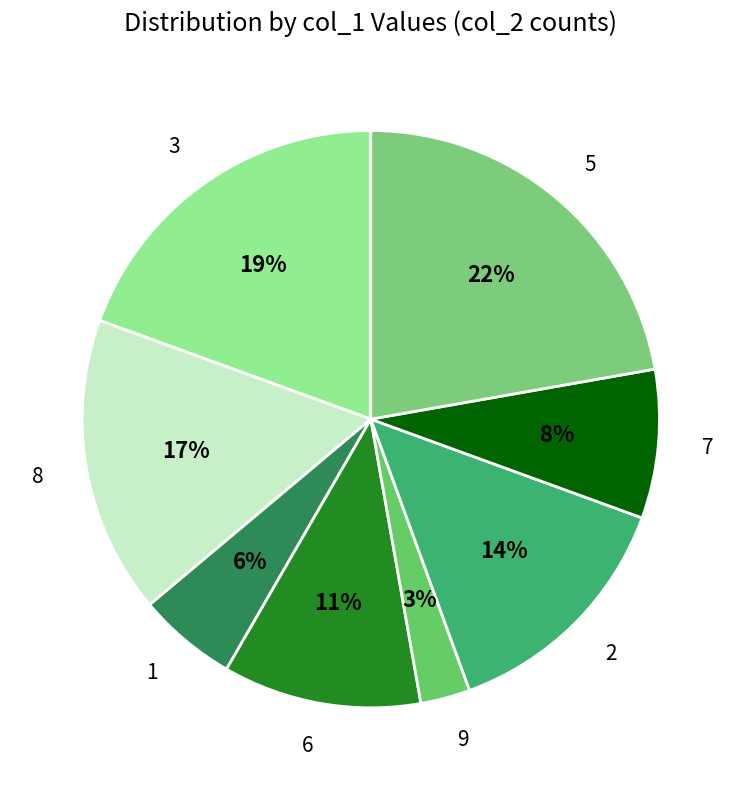

To the nearest percent, what is the difference between the largest and smallest slice percentages?

19%